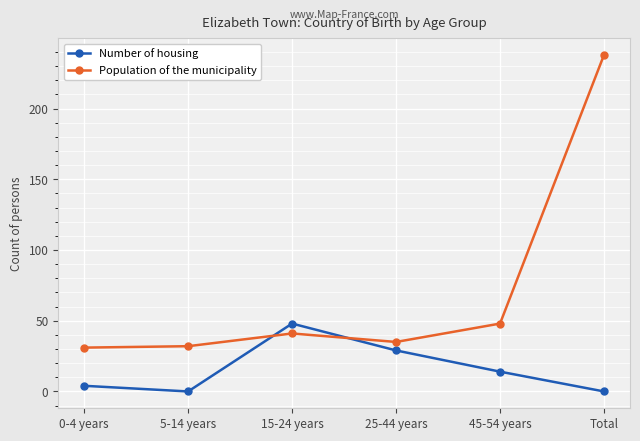

True or false: Population of the municipality and Number of housing cross at least once.

True